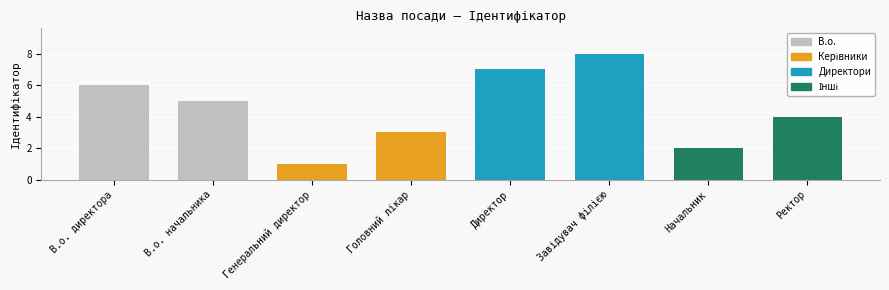

Reading left to right, what are all the values shown in this chart?

6	5	1	3	7	8	2	4